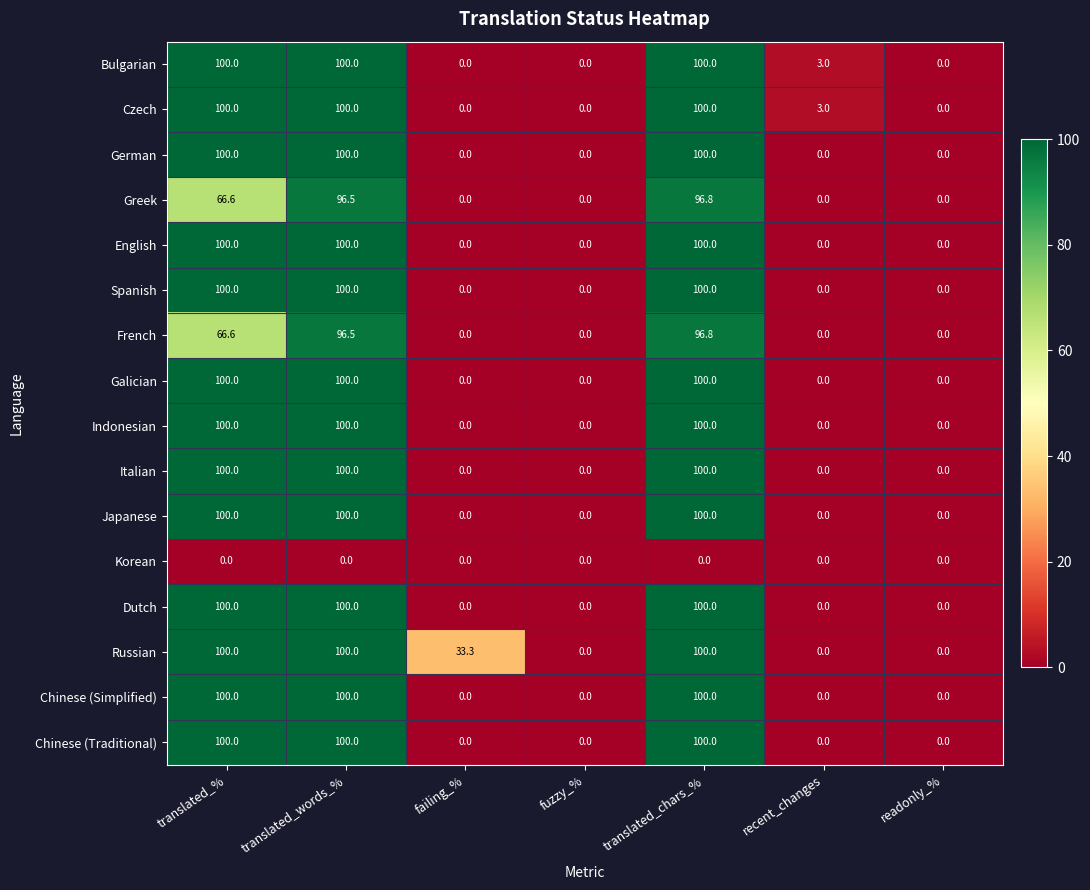

The value of Italian at translated_% is 100.0. True or false?

True